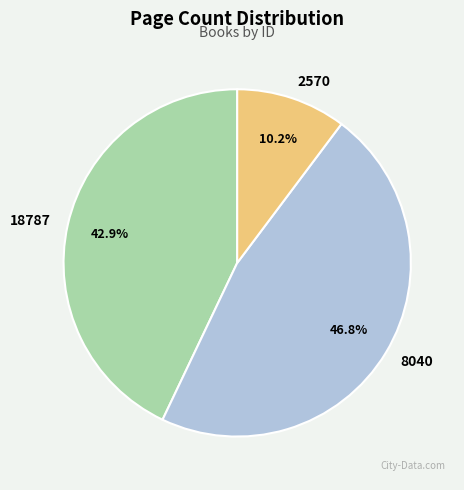

Which has a higher value, 18787 or 2570?

18787